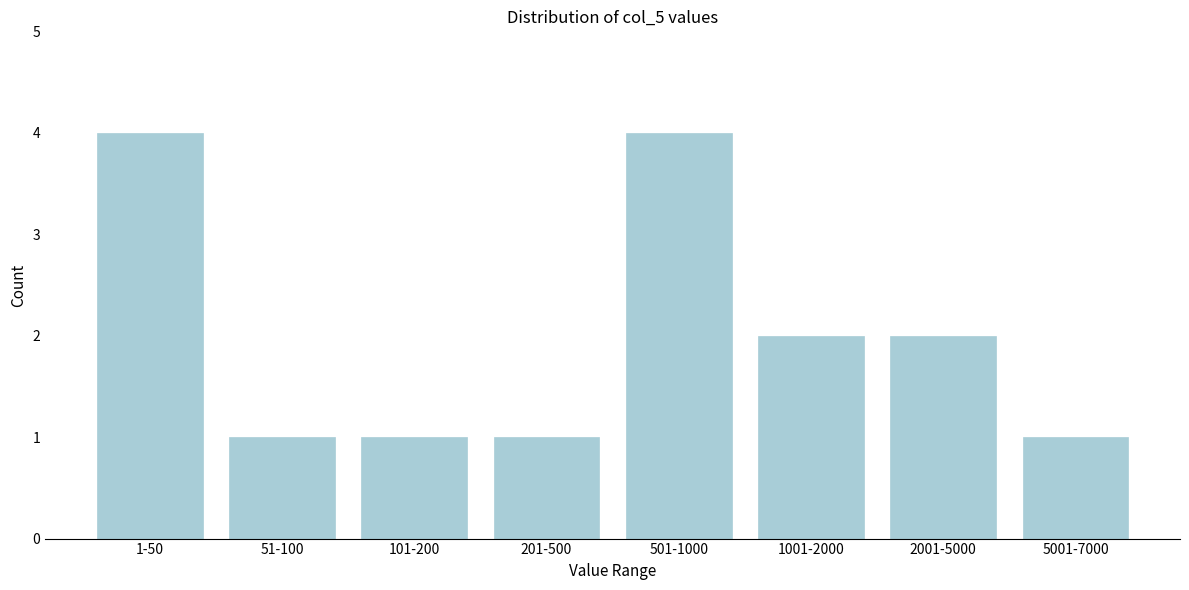

Reading left to right, what are all the values shown in this chart?

1-50=4	51-100=1	101-200=1	201-500=1	501-1000=4	1001-2000=2	2001-5000=2	5001-7000=1